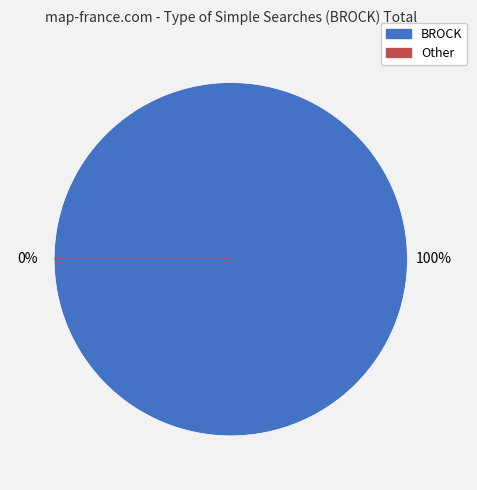

Is it true that Other is 7% of the pie?

False